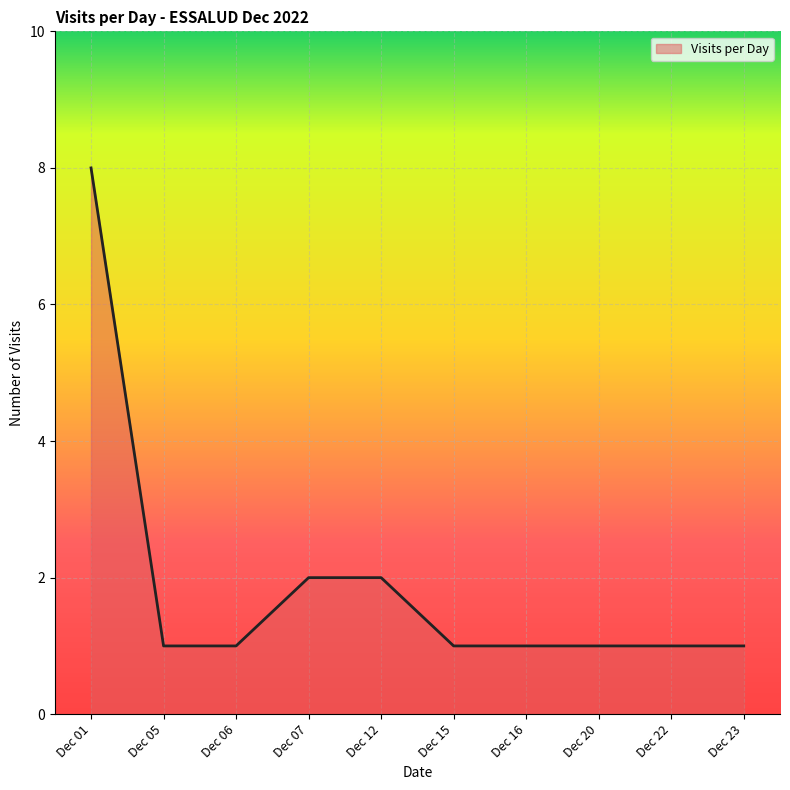

Which category has the highest value across all series?

Dec 01